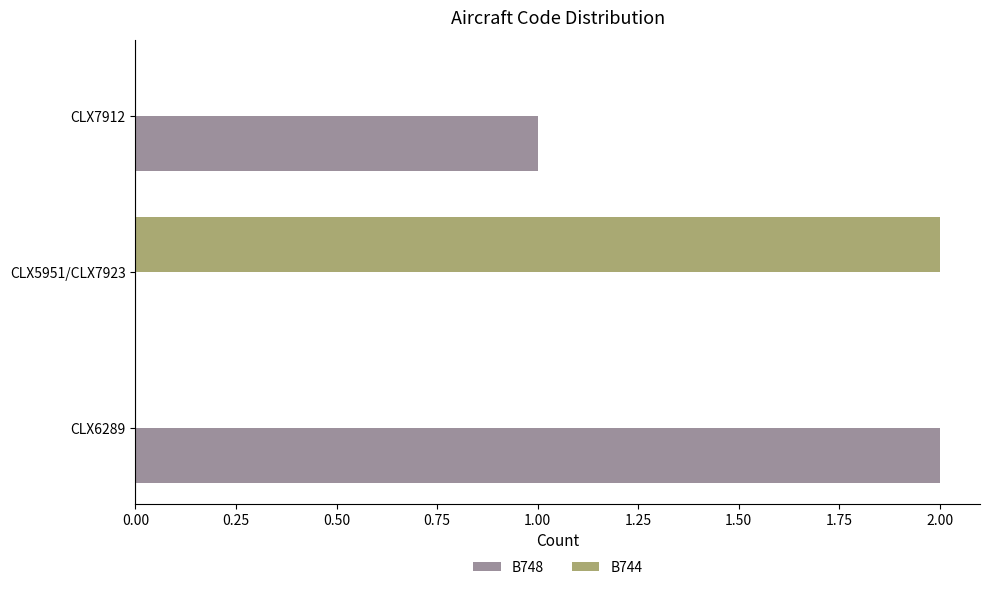

The B748 series shows 1 at CLX6289. True or false?

False